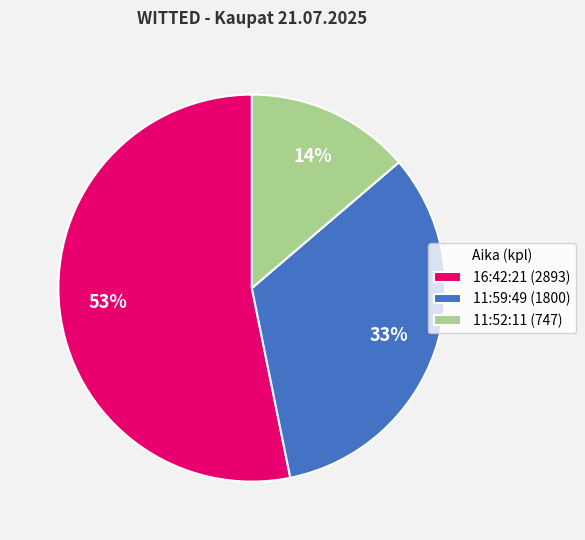

Is the sum of 16:42:21 and 11:59:49 greater than half?

Yes